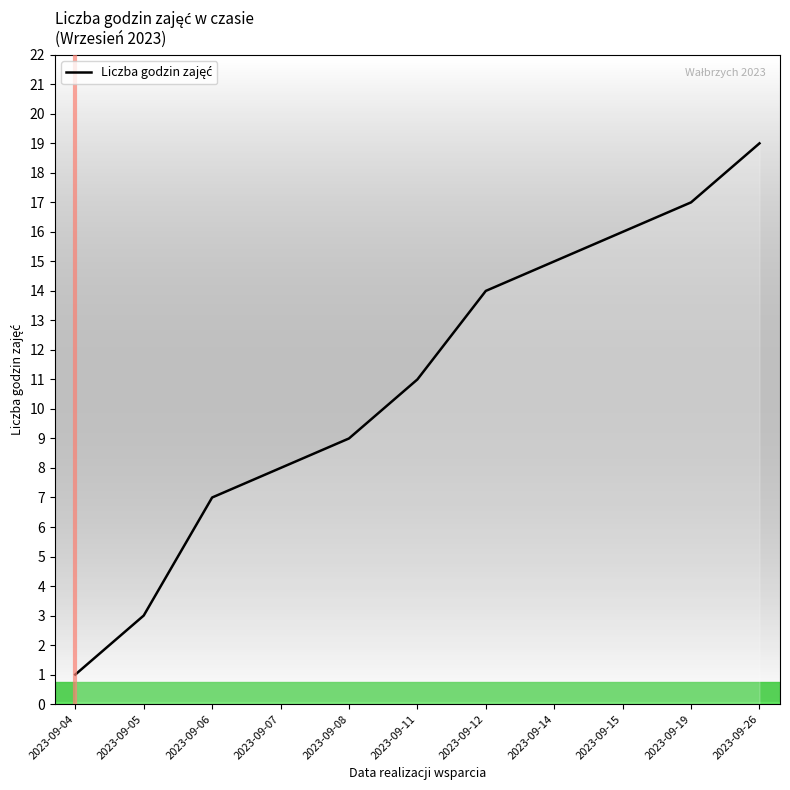

Which label corresponds to the largest value in the chart?

2023-09-26